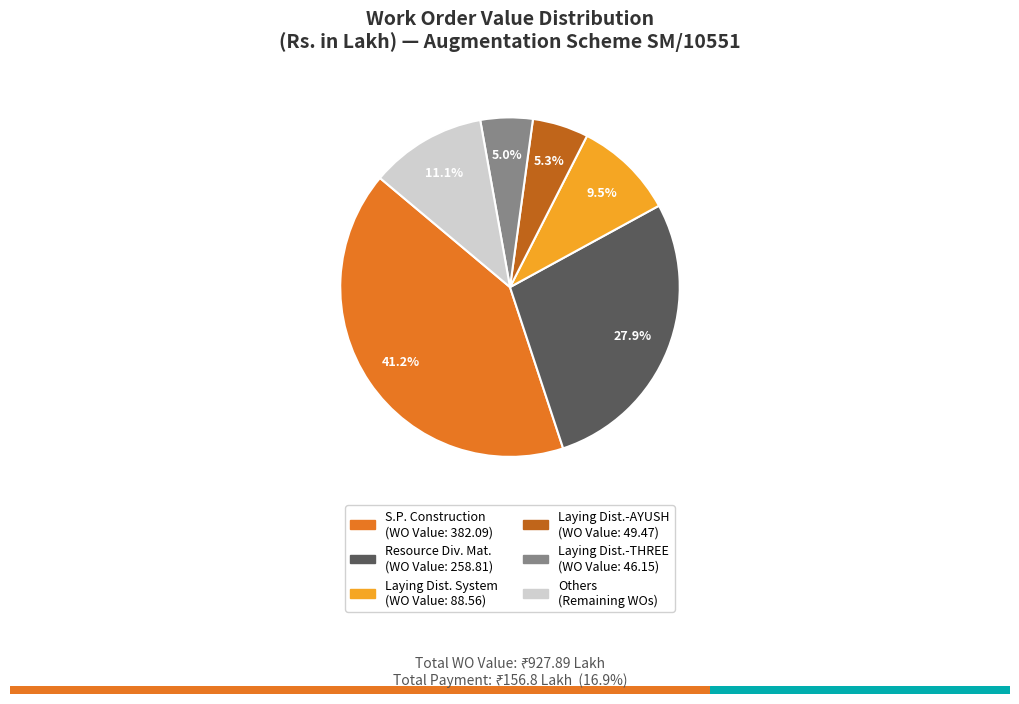

Is there any slice that represents more than half of the pie?

No